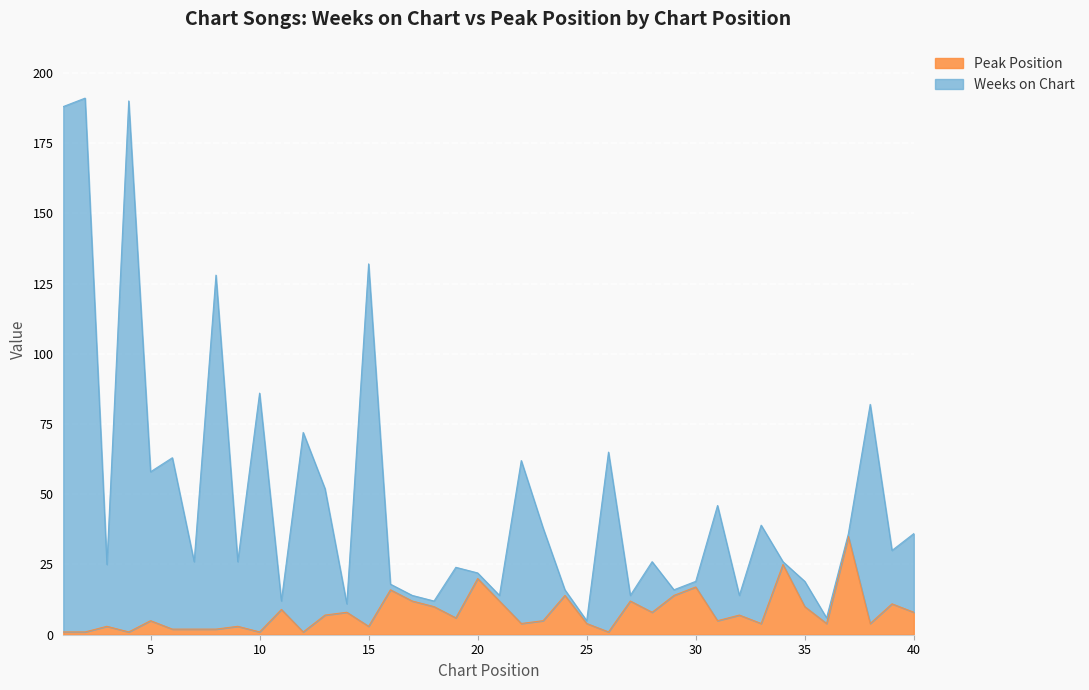

Is it true that Peak Position equals 3 at 8?

False